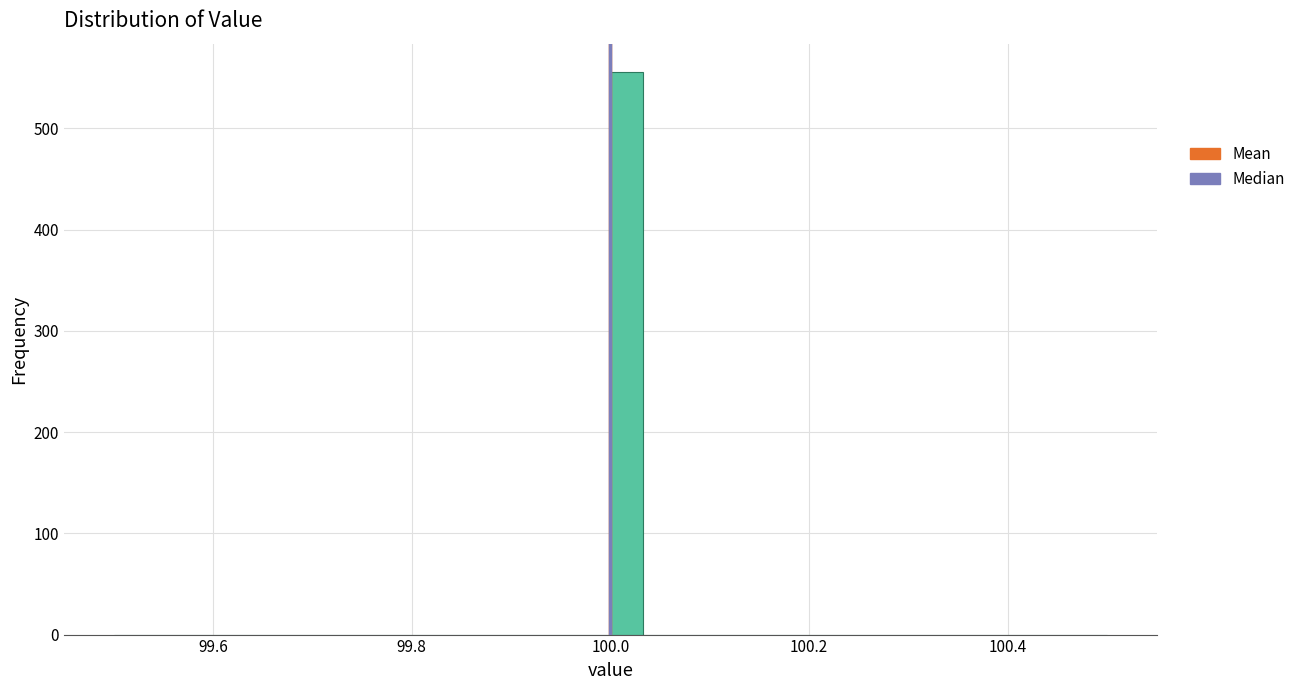

Around what value on the x-axis is the tallest bar? Give the approximate position of its centre, as read against the axis.

100.02